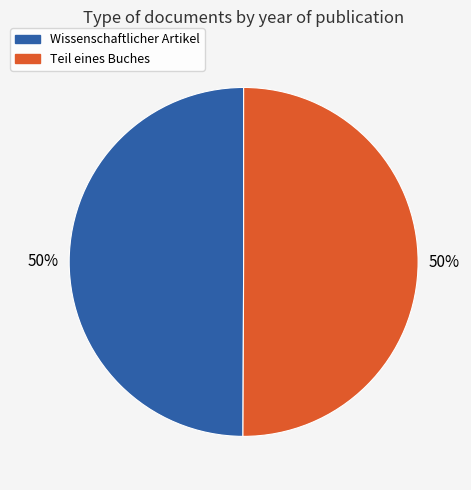

To the nearest percent, what is the average slice percentage?

50%